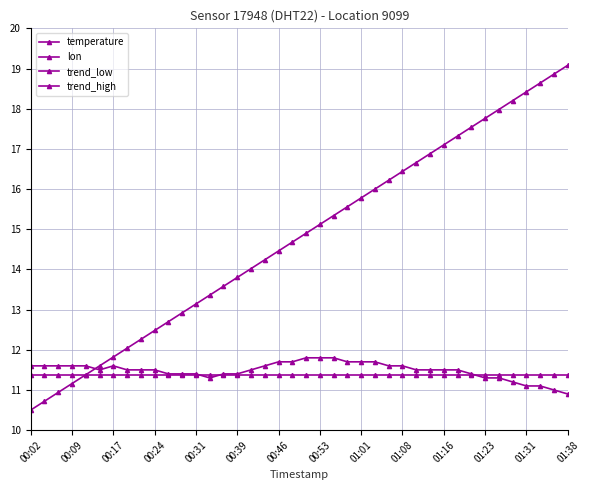

How many intersections are there between temperature and trend_high?

1